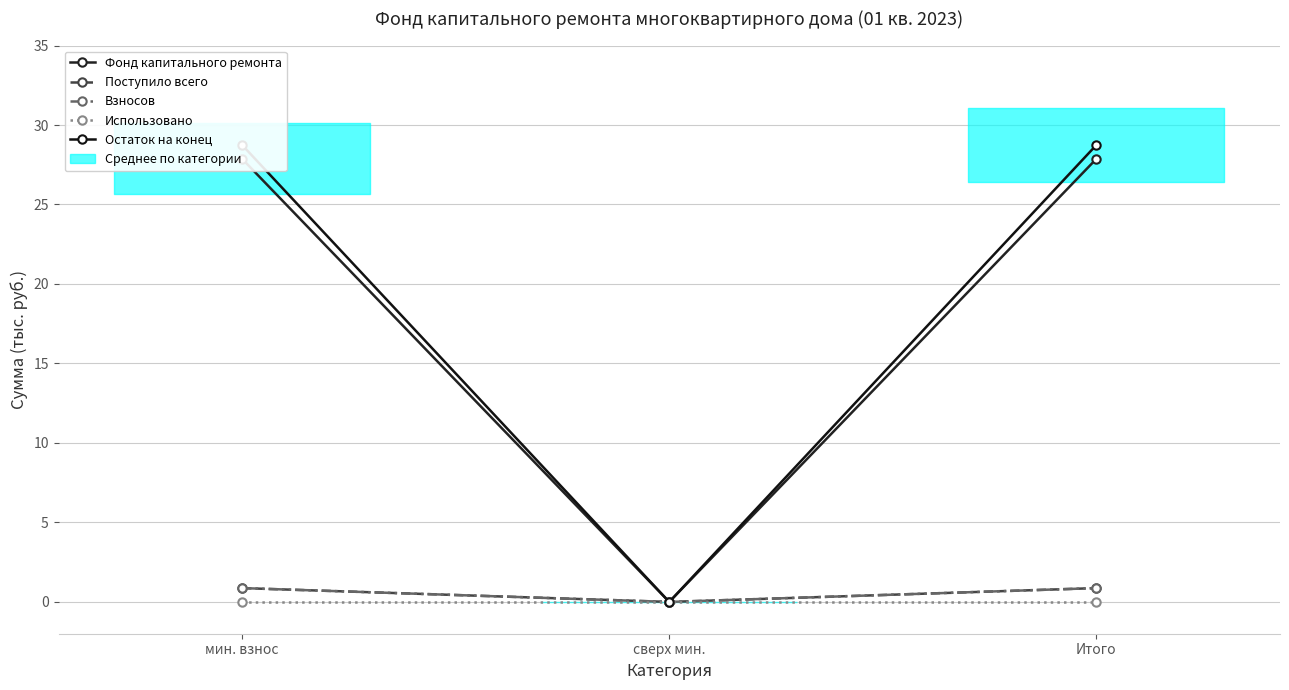

List the series in order of their peak value, lowest first.

Использовано, Поступило всего, Взносов, Фонд капитального ремонта, Остаток на конец